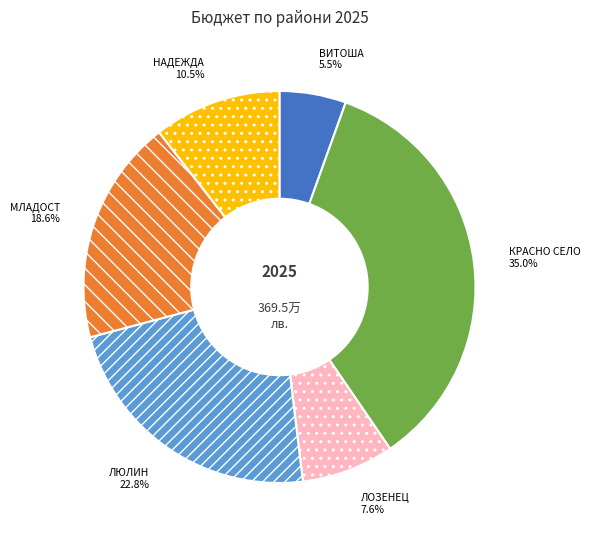

Is НАДЕЖДА the majority of the pie?

No